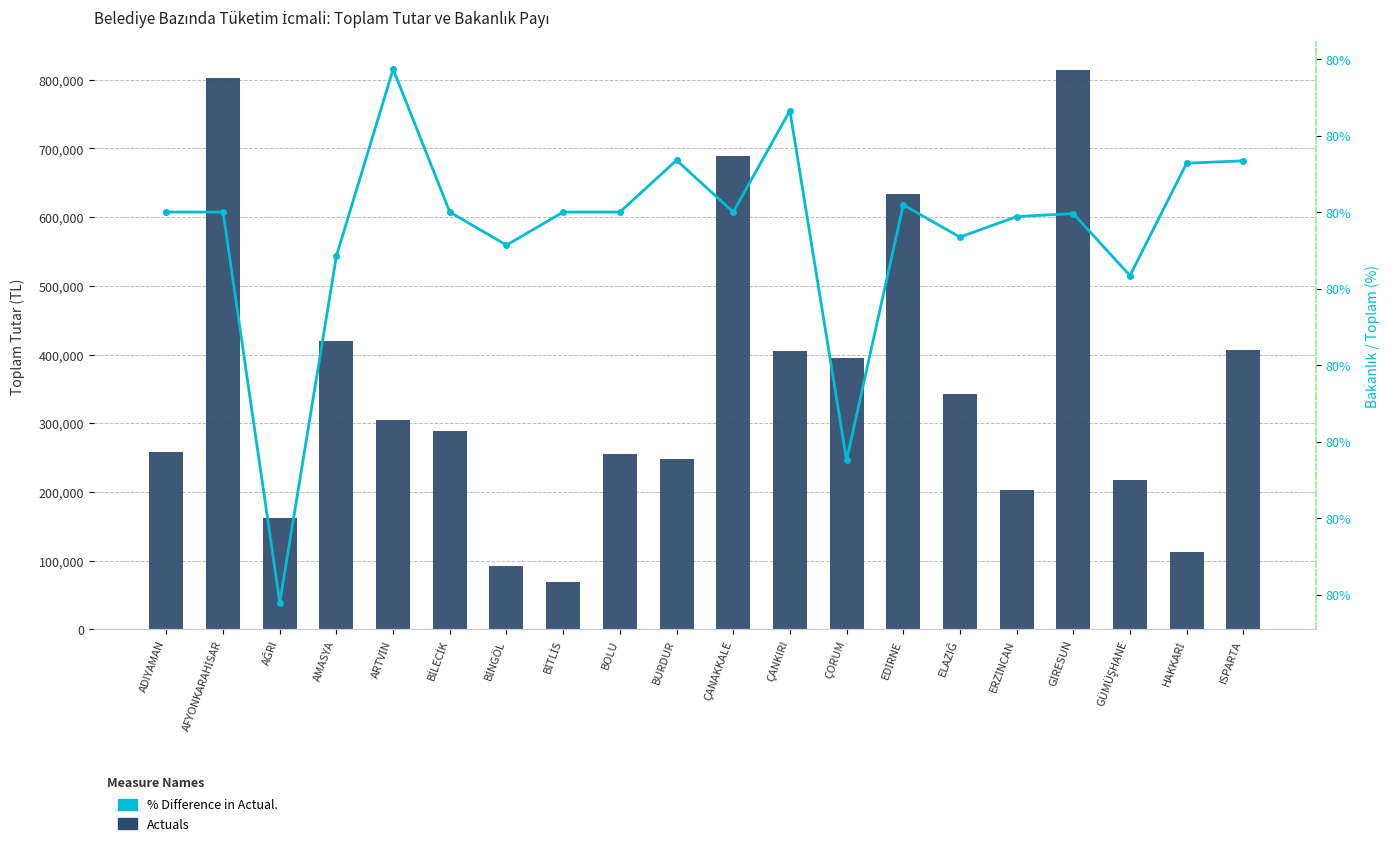

Reading left to right, transcribe all the data shown in this chart.

Actuals: ADIYAMAN=258639.0	AFYONKARAHİSAR=802626.5	AĞRI=161482.4	AMASYA=419748.3	ARTVİN=304130.5	BİLECİK=288532.8	BİNGÖL=92636.9	BİTLİS=68958.2	BOLU=255557.0	BURDUR=247922.7	ÇANAKKALE=688792.3	ÇANKIRI=404843.8	ÇORUM=394738.9	EDİRNE=634182.8	ELAZIĞ=342045.3	ERZİNCAN=202769.4	GİRESUN=813648.1	GÜMÜŞHANE=216869.3	HAKKARİ=112607.7	ISPARTA=406219.1
% Difference in Actual.: ADIYAMAN=80.0	AFYONKARAHİSAR=80.0	AĞRI=80.0	AMASYA=80.0	ARTVİN=80.0	BİLECİK=80.0	BİNGÖL=80.0	BİTLİS=80.0	BOLU=80.0	BURDUR=80.0	ÇANAKKALE=80.0	ÇANKIRI=80.0	ÇORUM=80.0	EDİRNE=80.0	ELAZIĞ=80.0	ERZİNCAN=80.0	GİRESUN=80.0	GÜMÜŞHANE=80.0	HAKKARİ=80.0	ISPARTA=80.0